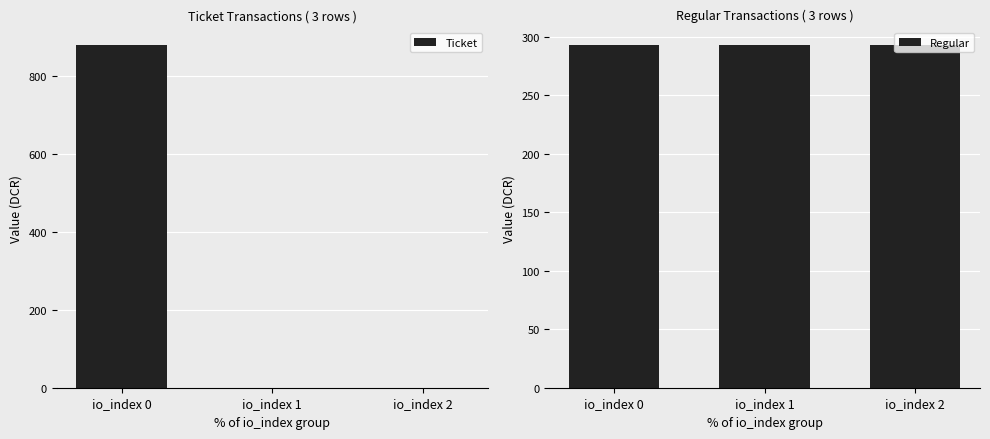

What is the value of the Regular bar at the 2nd from the left?

293.2